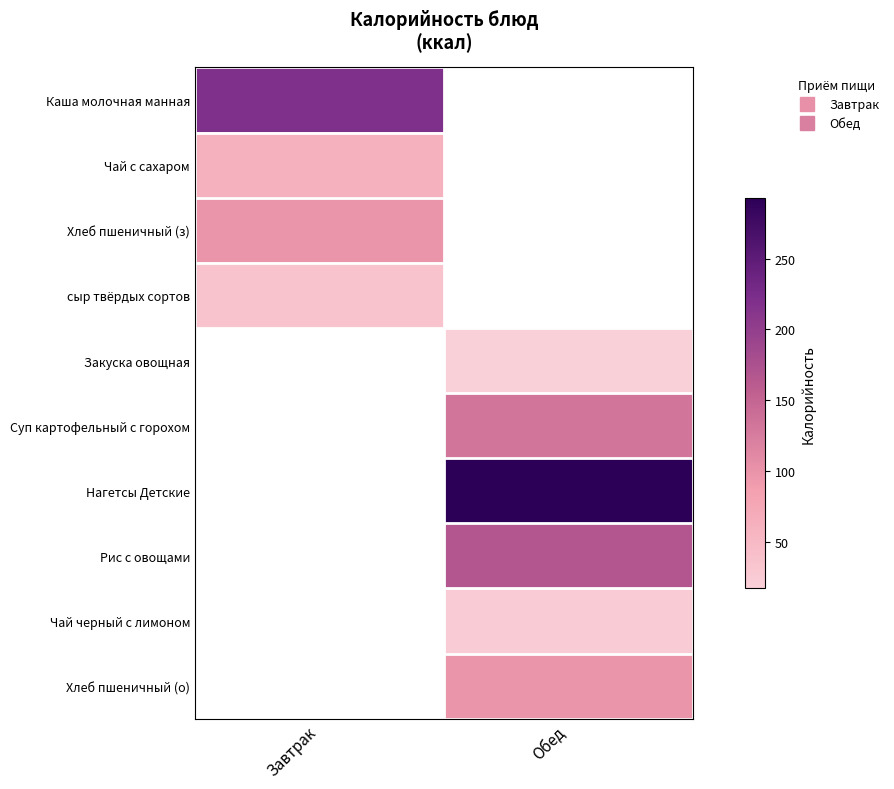

What is the difference between the highest and lowest values at Завтрак?

183.2